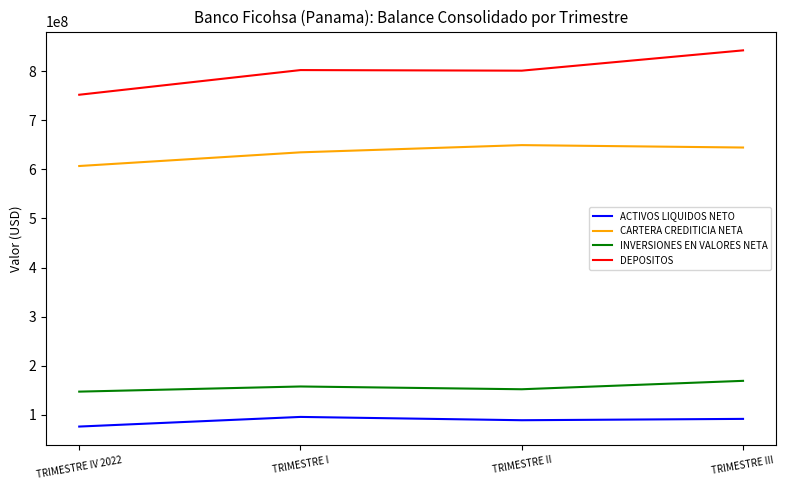

Read the CARTERA CREDITICIA NETA value at TRIMESTRE III.

644322309.7